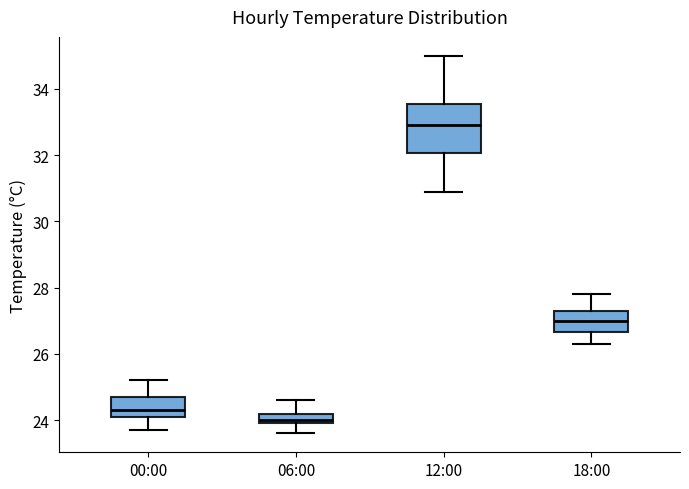

Which box has the lowest median line?

06:00